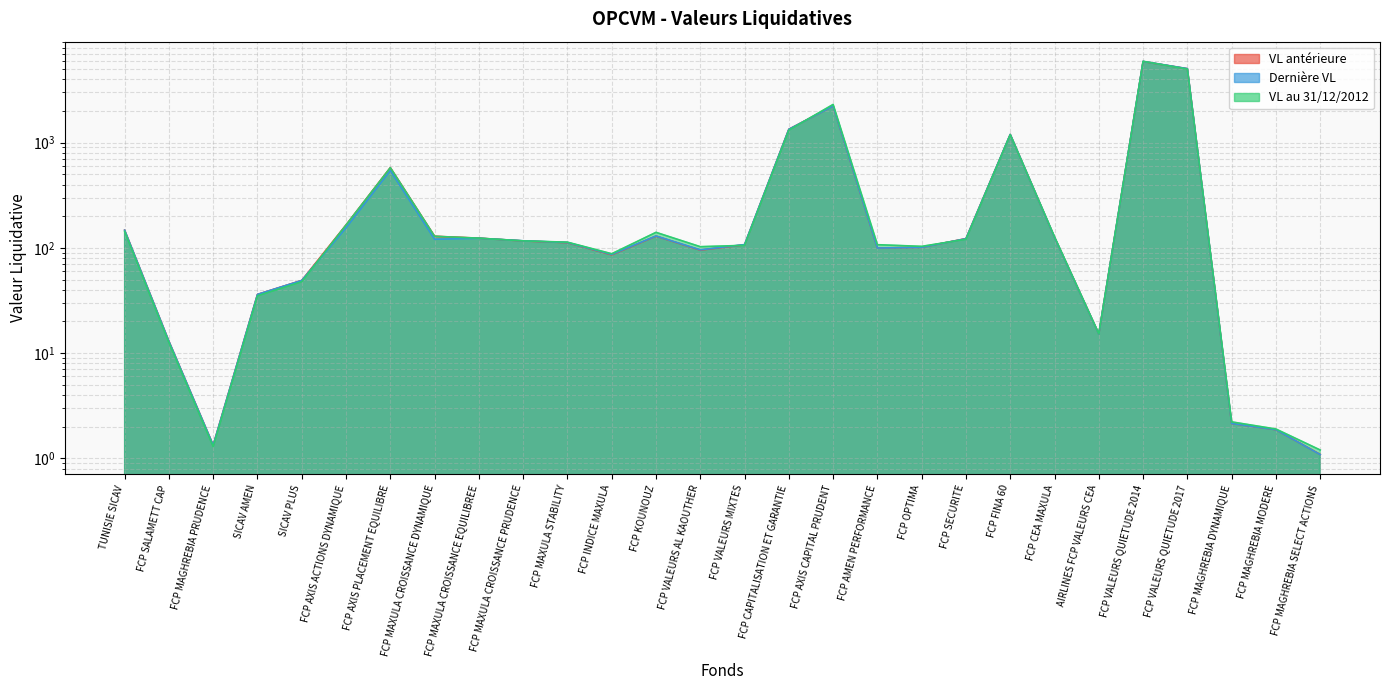

What is the difference between the maximum and minimum values in the VL au 31/12/2012 series?

5922.2